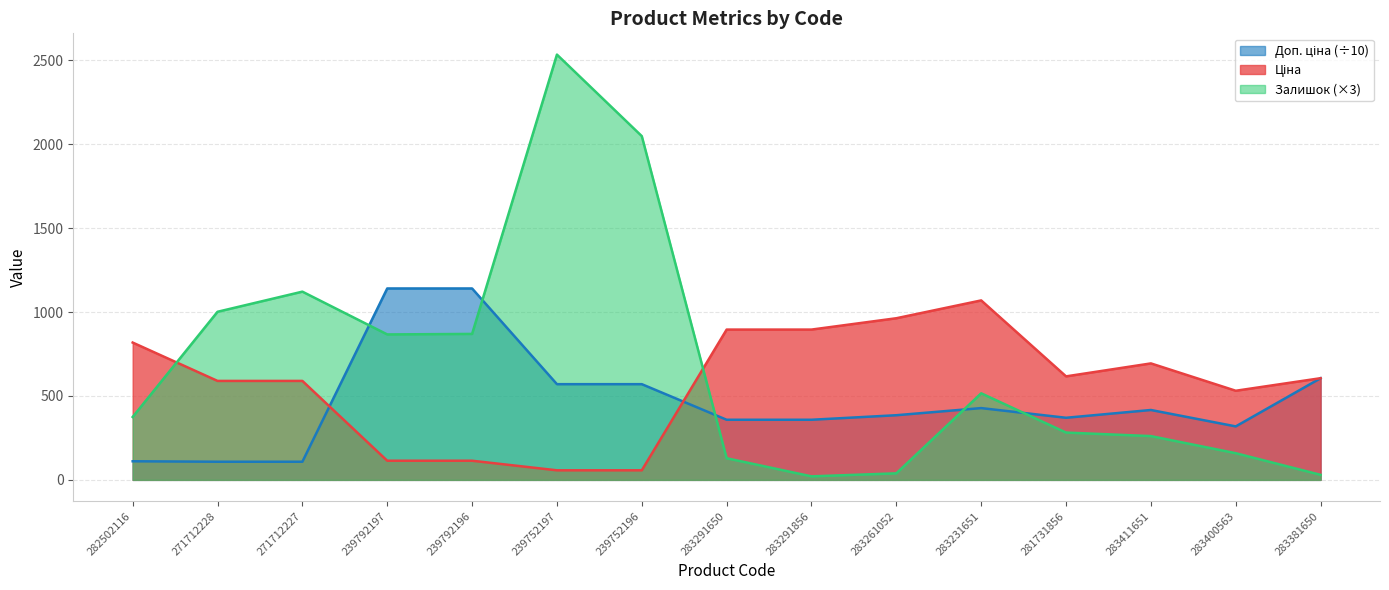

Which has a higher value, 283291856 or 283231651?

283231651